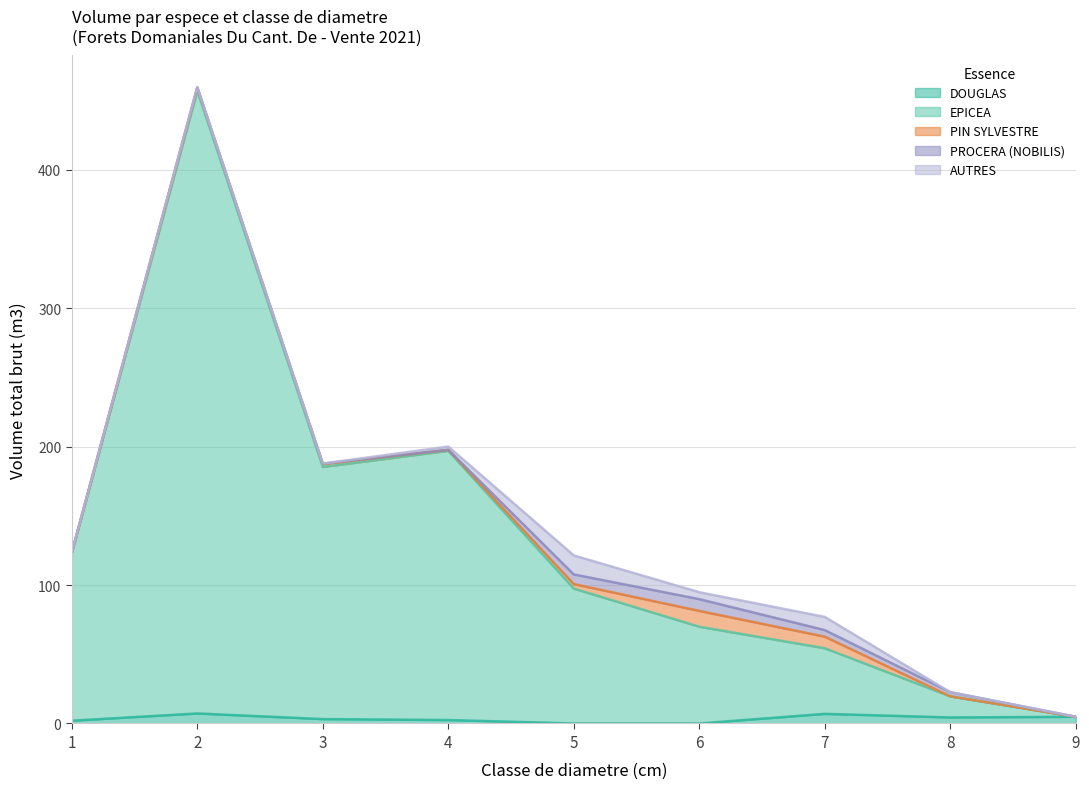

How many values in PROCERA (NOBILIS) are above zero?

6